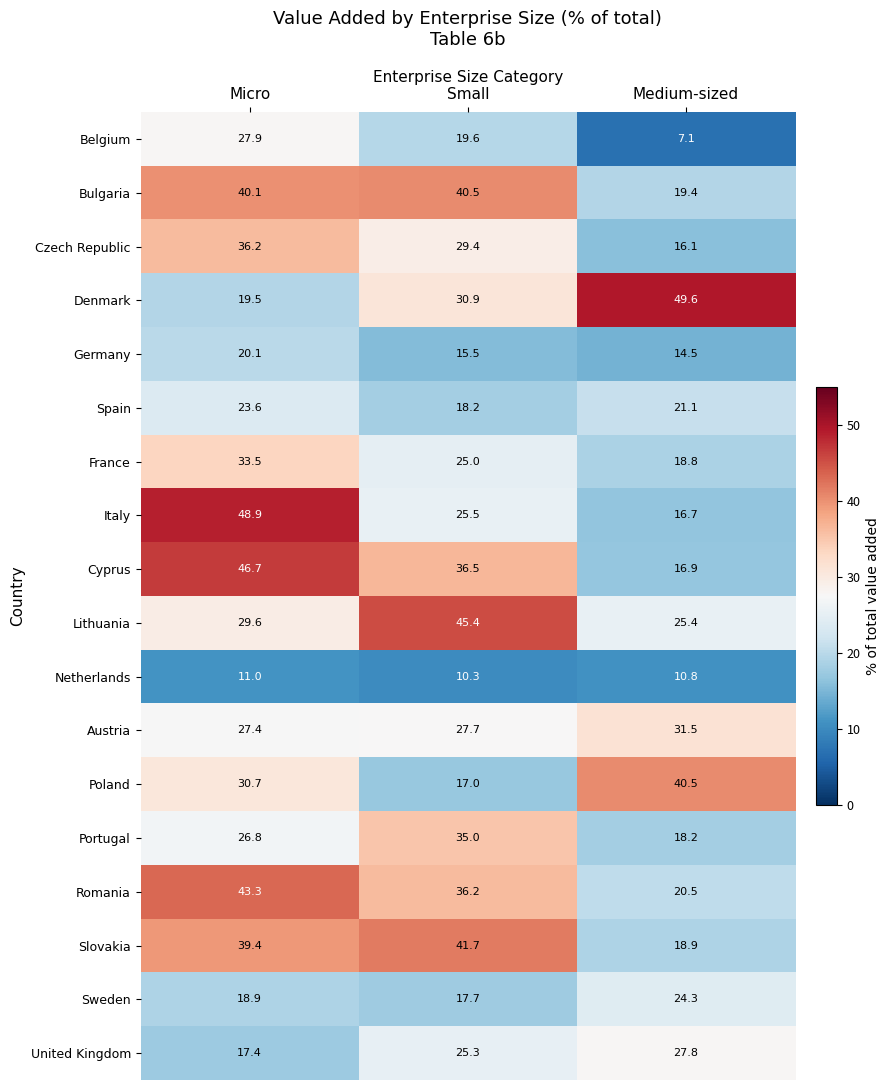

What is the sum of the Denmark values at Medium-sized and Small?

80.5